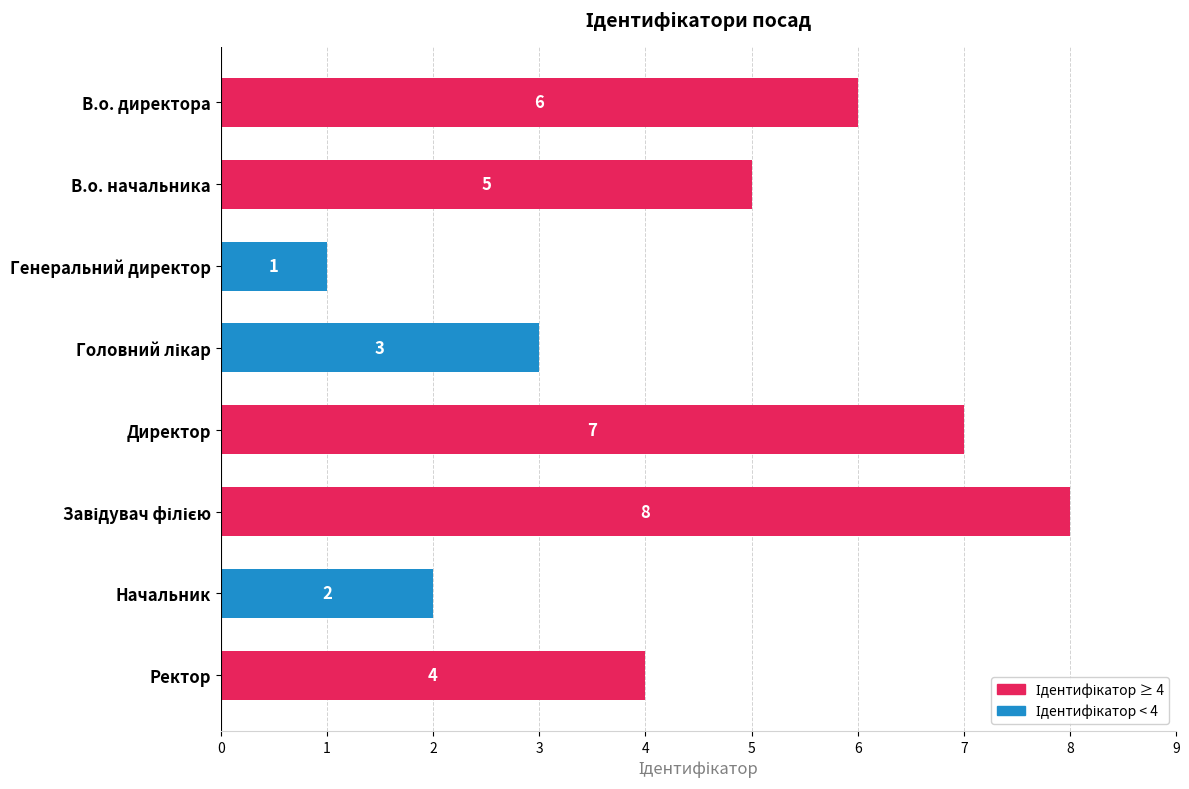

How many data points does each series have?

8